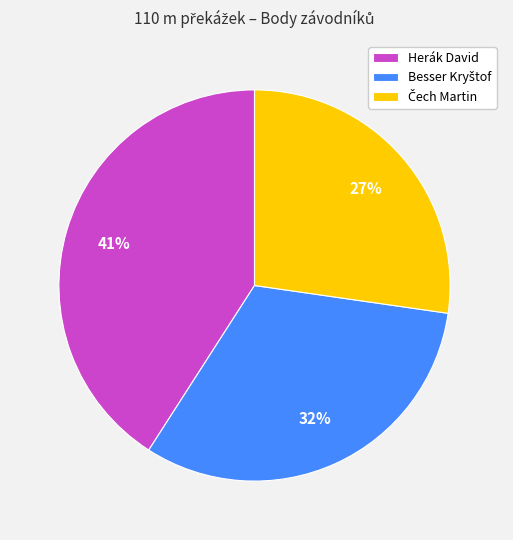

Is there a majority slice in this chart?

No